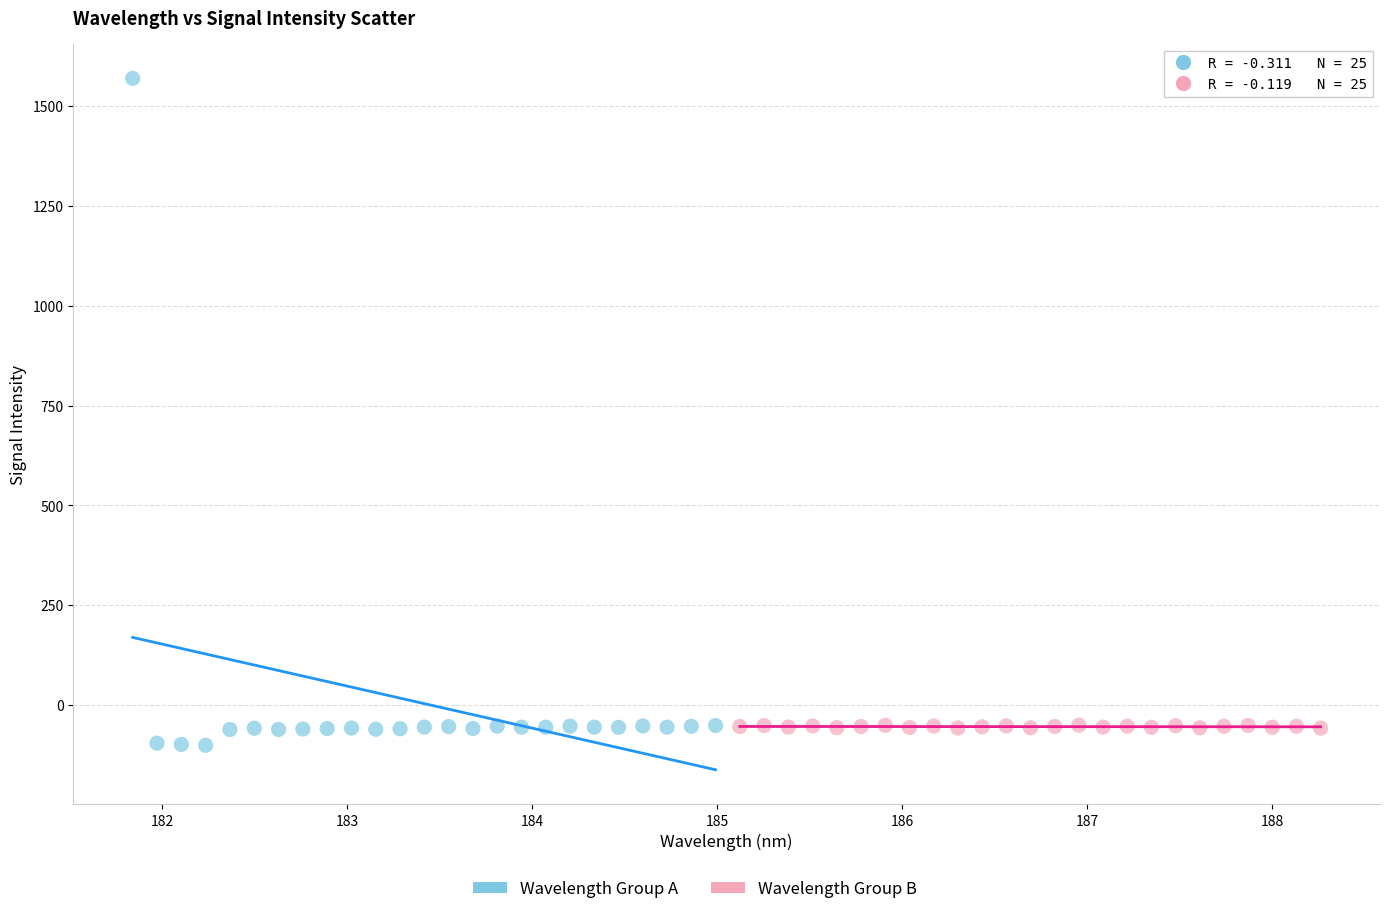

Which series reaches the maximum Y coordinate?

Wavelength Group A